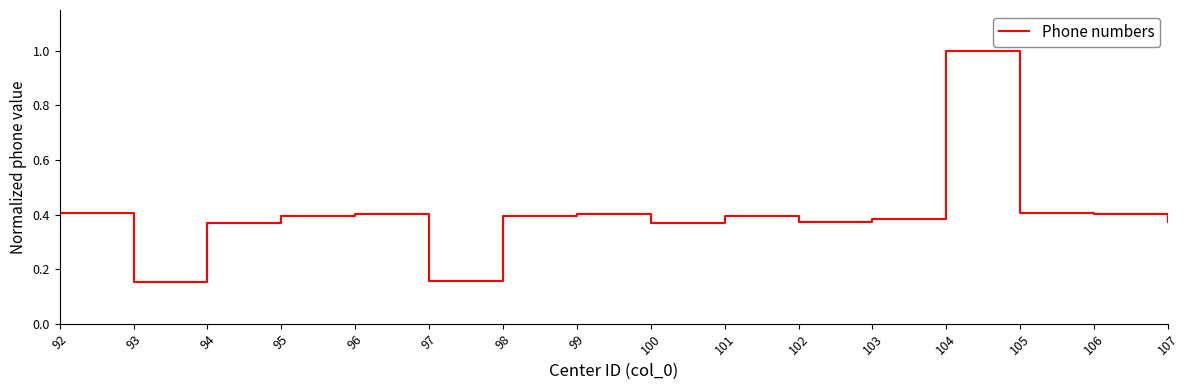

Which label corresponds to the largest value in the chart?

104